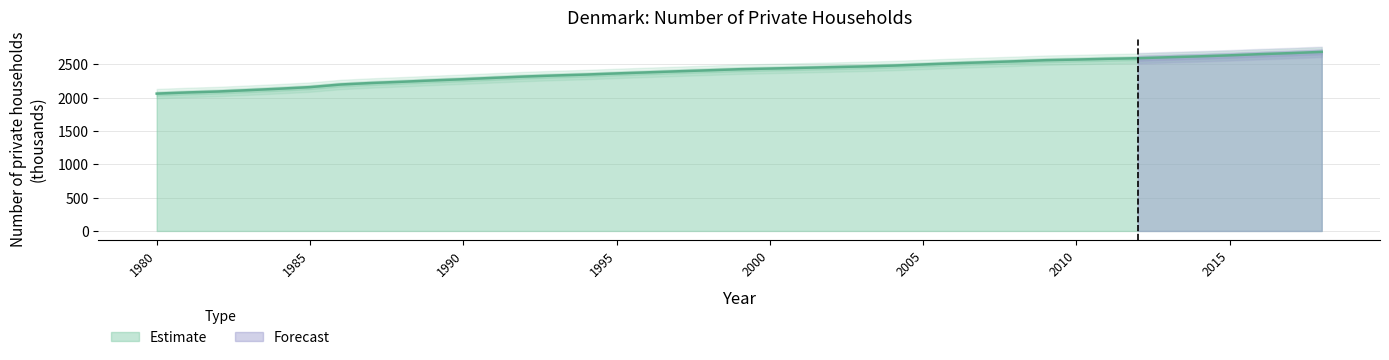

Which category has the highest value across all series?

2018